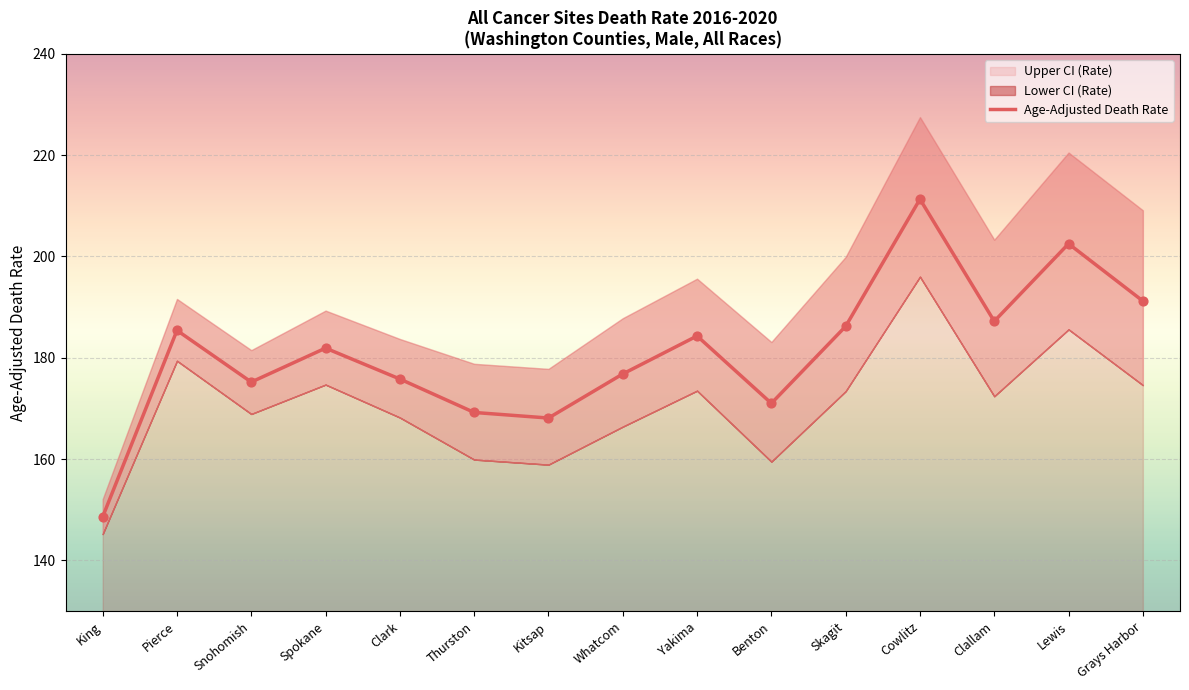

What is the ratio of the value at King to the value at Thurston?

0.9